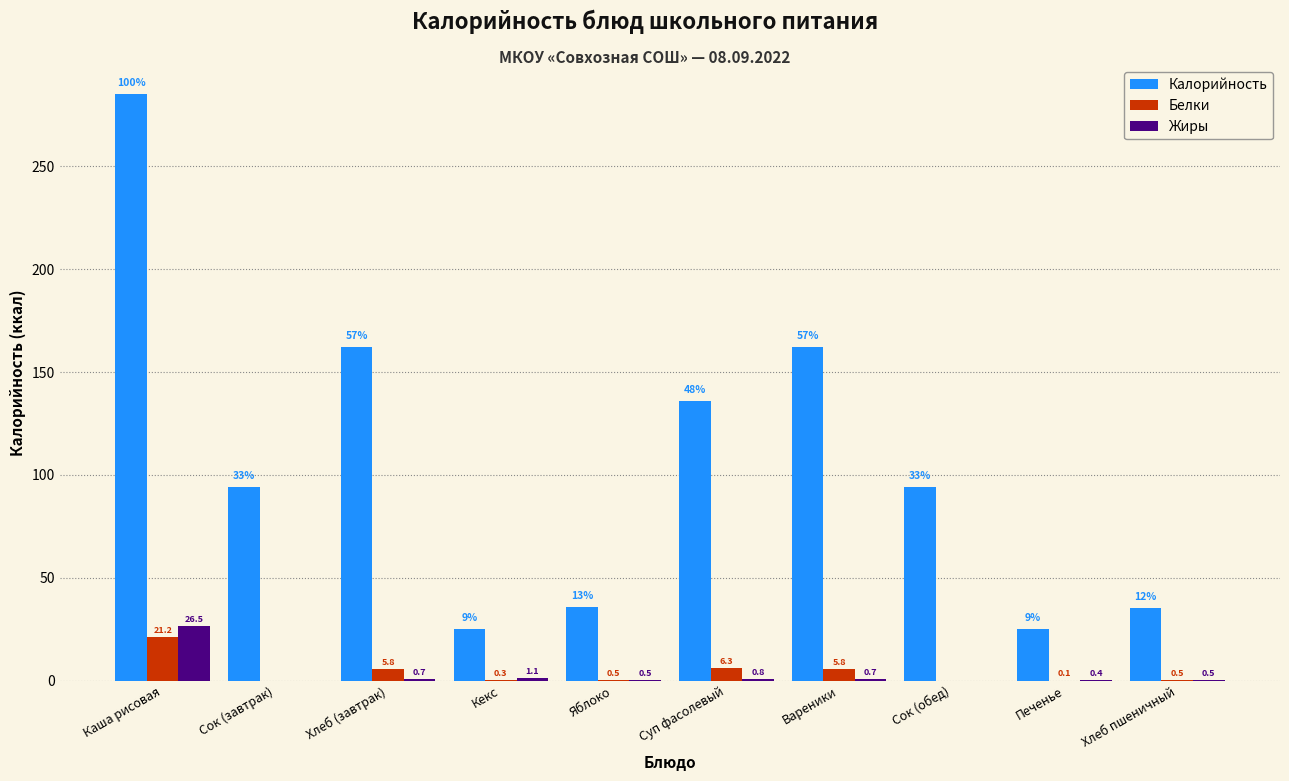

What is the total value across all series at Хлеб (завтрак)?

168.7